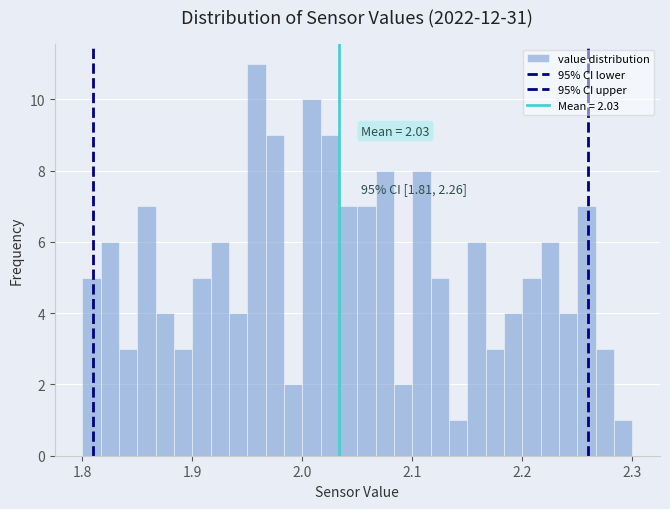

Read against the x-axis, roughly where is the centre of the tallest bar?

1.96